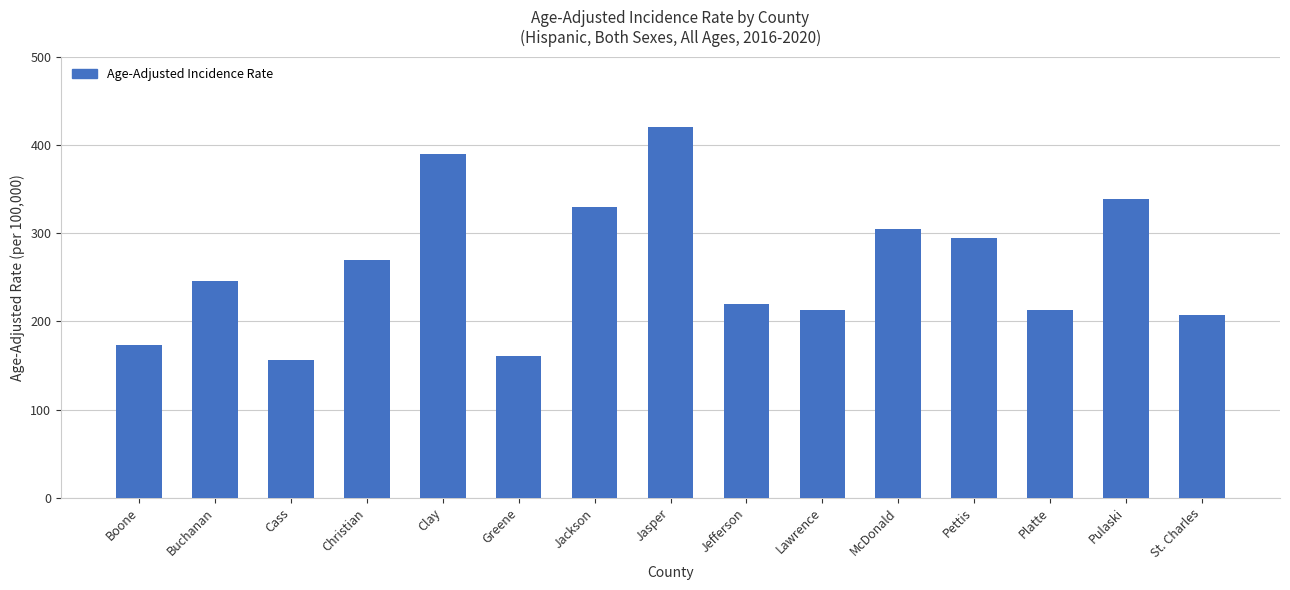

What is the average value?

262.4